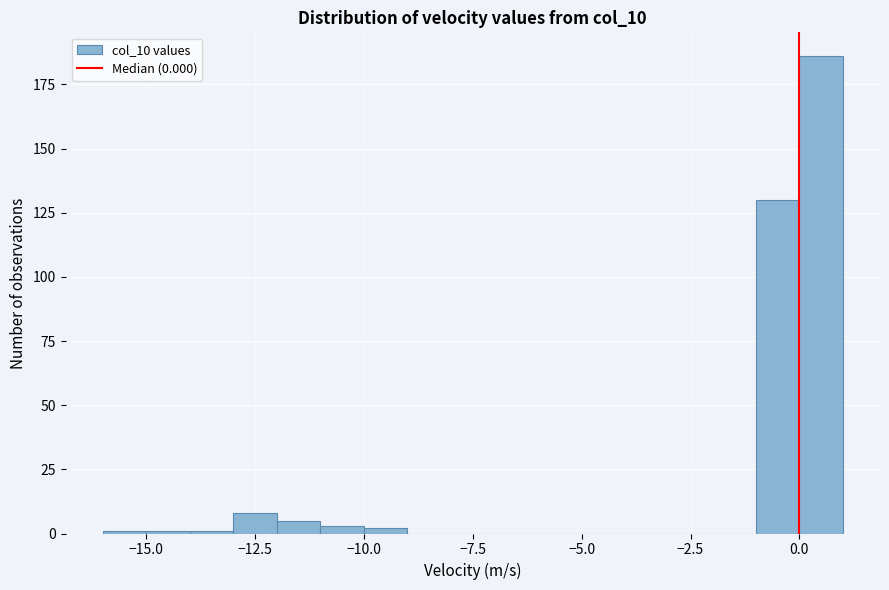

Read against the x-axis, roughly where is the centre of the tallest bar?

0.5